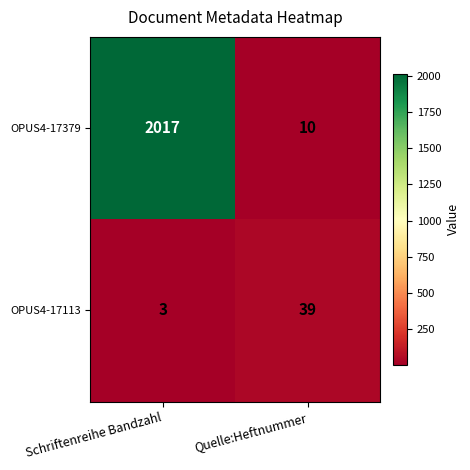

How many distinct data groups are displayed?

2